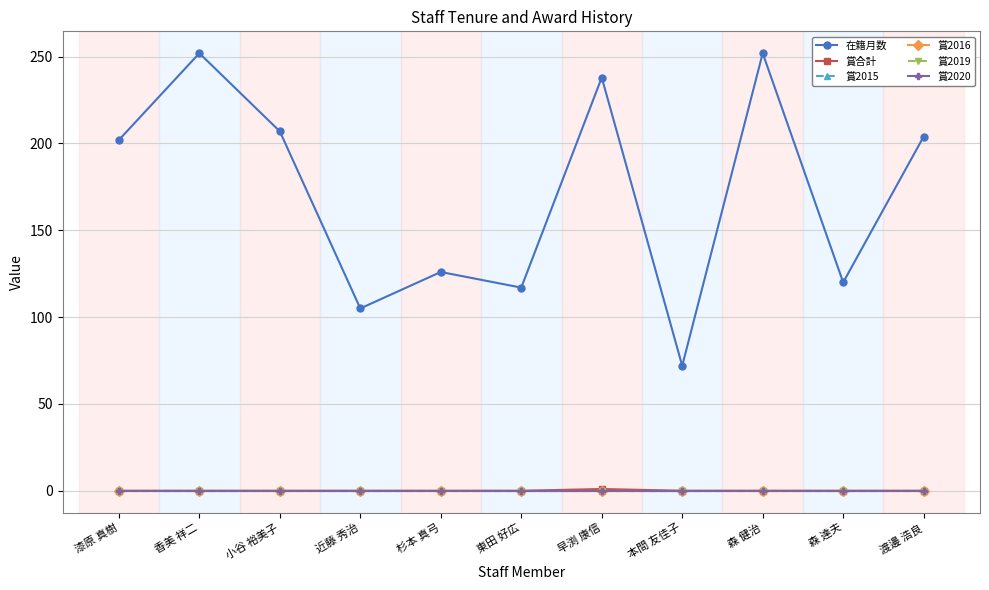

Reading right to left, transcribe all the data shown in this chart.

在籍月数: 204	120	252	72	238	117	126	105	207	252	202
賞合計: 0	0	0	0	1	0	0	0	0	0	0
賞2015: 0	0	0	0	0	0	0	0	0	0	0
賞2016: 0	0	0	0	0	0	0	0	0	0	0
賞2019: 0	0	0	0	0	0	0	0	0	0	0
賞2020: 0	0	0	0	0	0	0	0	0	0	0